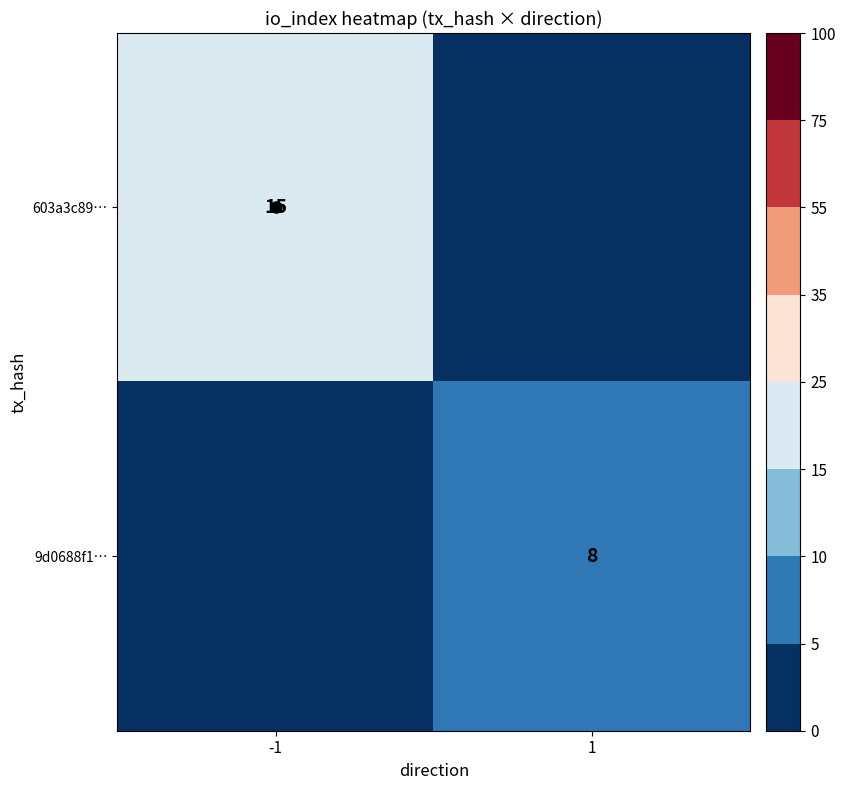

True or false: 9d0688f1… has a value of 5 at 1.

False